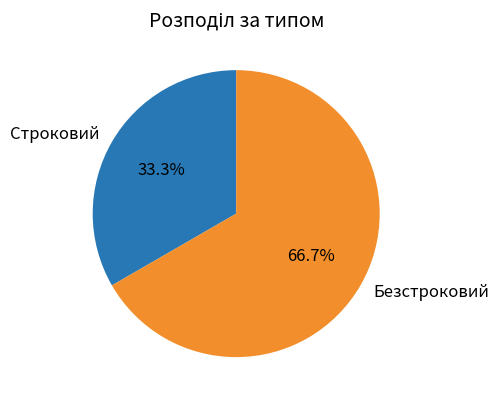

Which category has the biggest portion of the pie?

Безстроковий